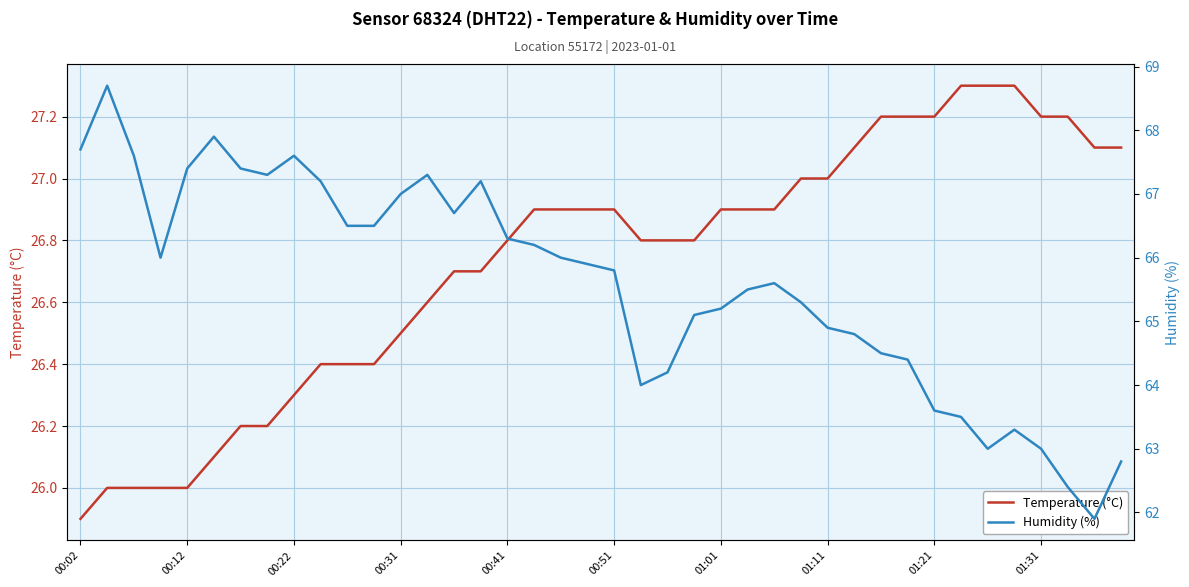

True or false: Temperature (°C) has a value of 27.2 at 01:21.

True